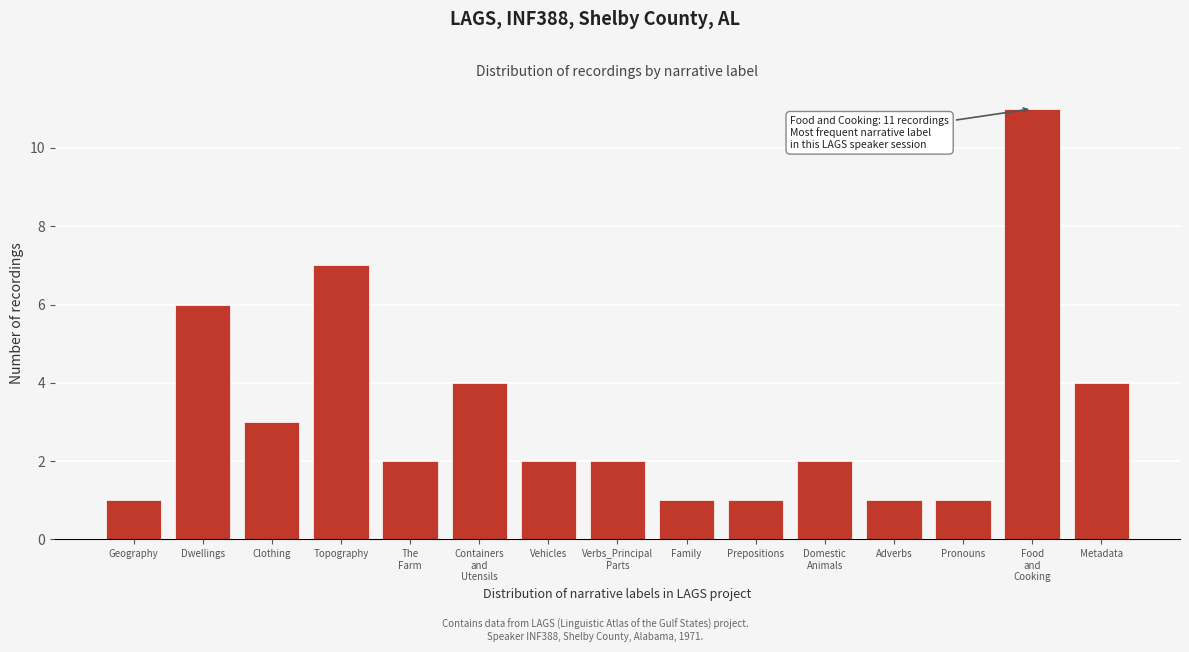

Reading right to left, transcribe all the data shown in this chart.

4	11	1	1	2	1	1	2	2	4	2	7	3	6	1